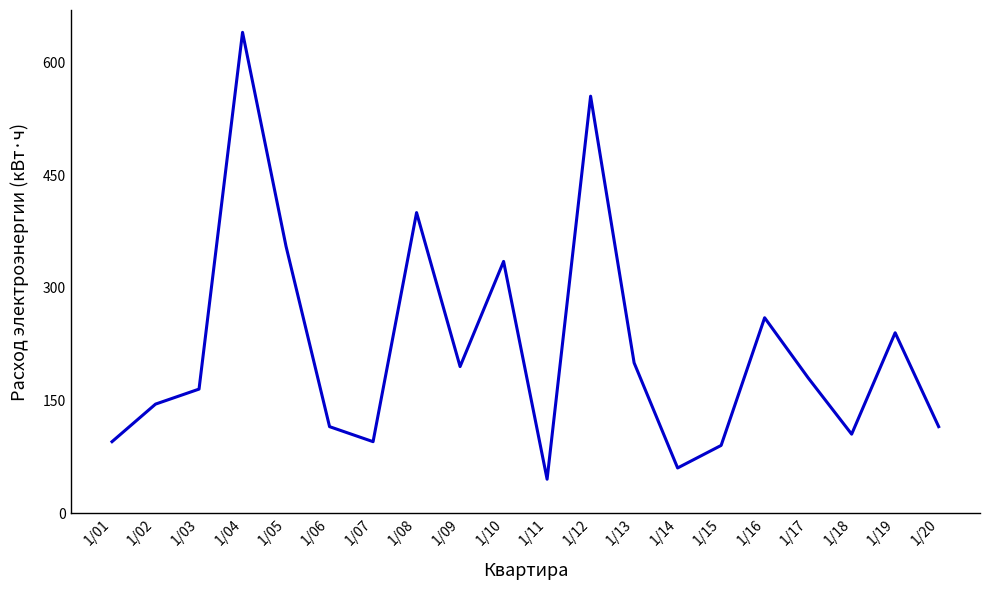

Where is the first local maximum?

1/04